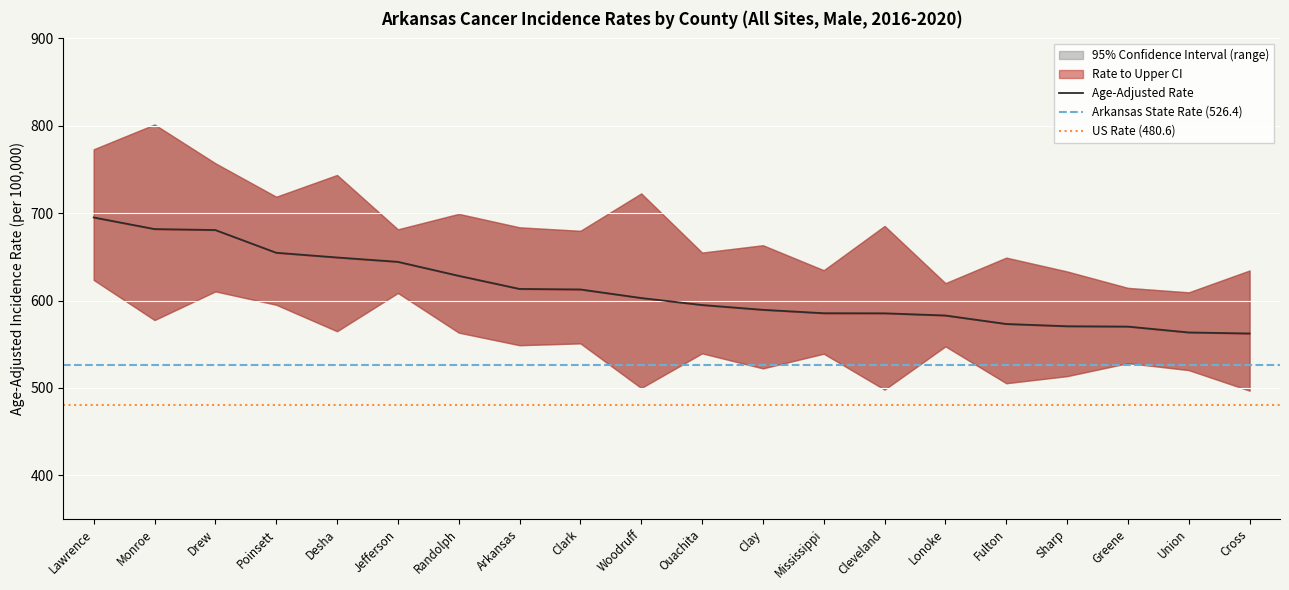

Between Cleveland and Lonoke, which is larger?

Cleveland